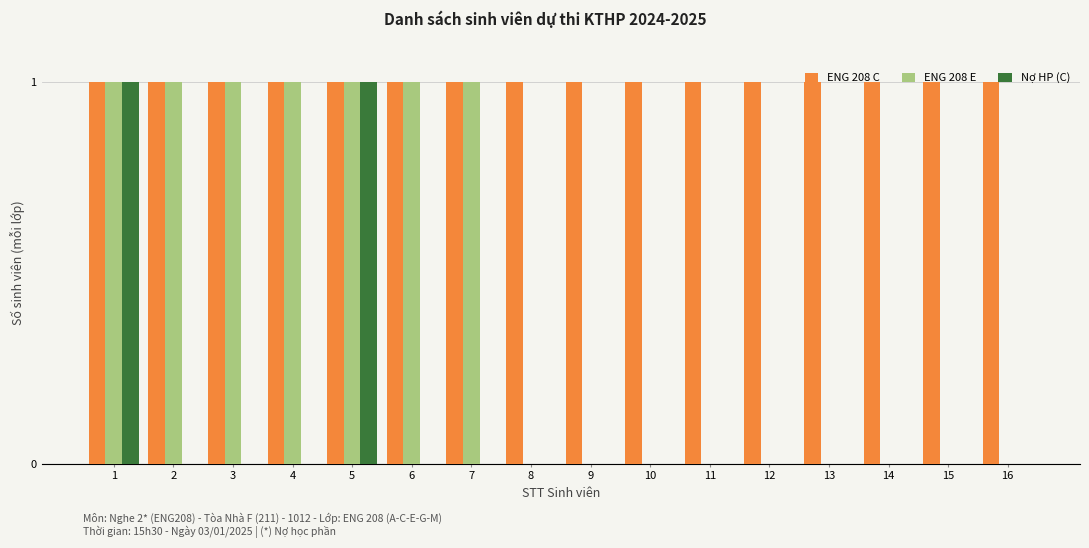

Which series has the largest total across all categories?

ENG 208 C